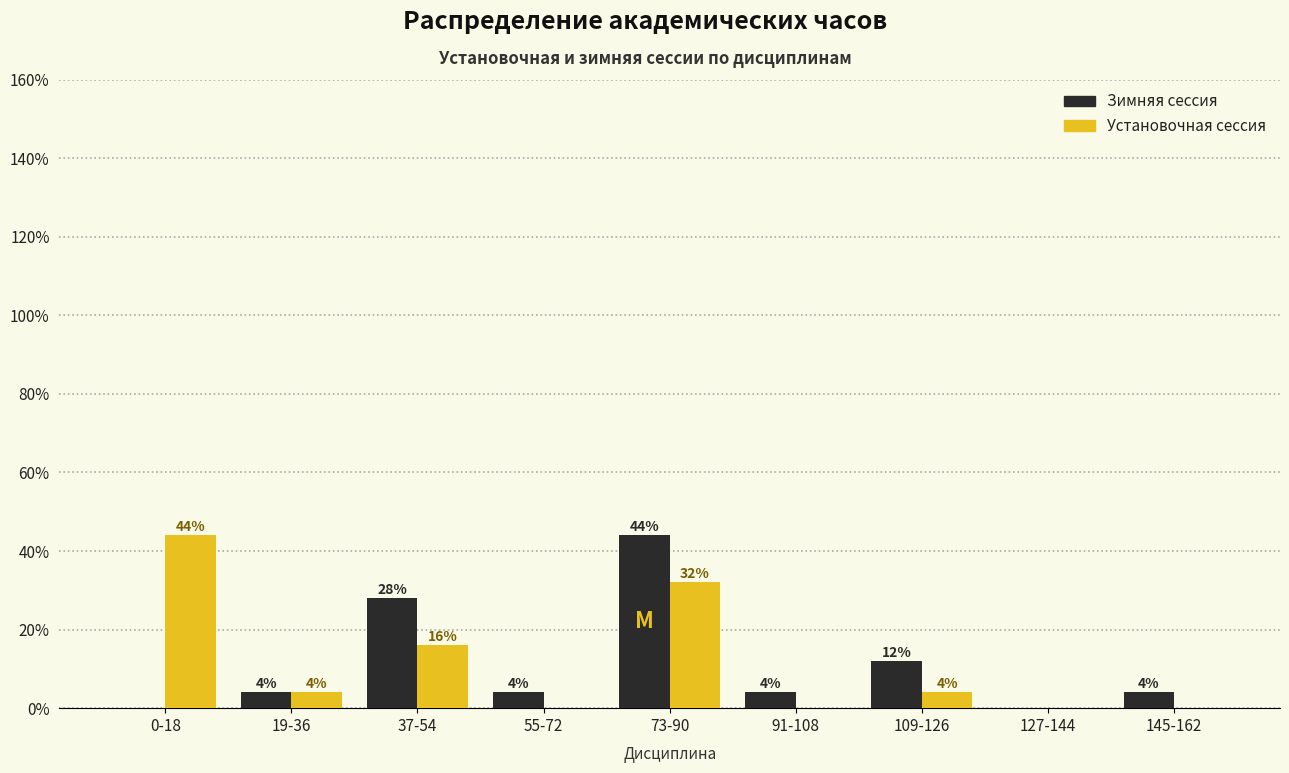

Reading right to left, transcribe all the data shown in this chart.

Зимняя сессия: 145-162=4.0	127-144=0.0	109-126=12.0	91-108=4.0	73-90=44.0	55-72=4.0	37-54=28.0	19-36=4.0	0-18=0.0
Установочная сессия: 145-162=0.0	127-144=0.0	109-126=4.0	91-108=0.0	73-90=32.0	55-72=0.0	37-54=16.0	19-36=4.0	0-18=44.0